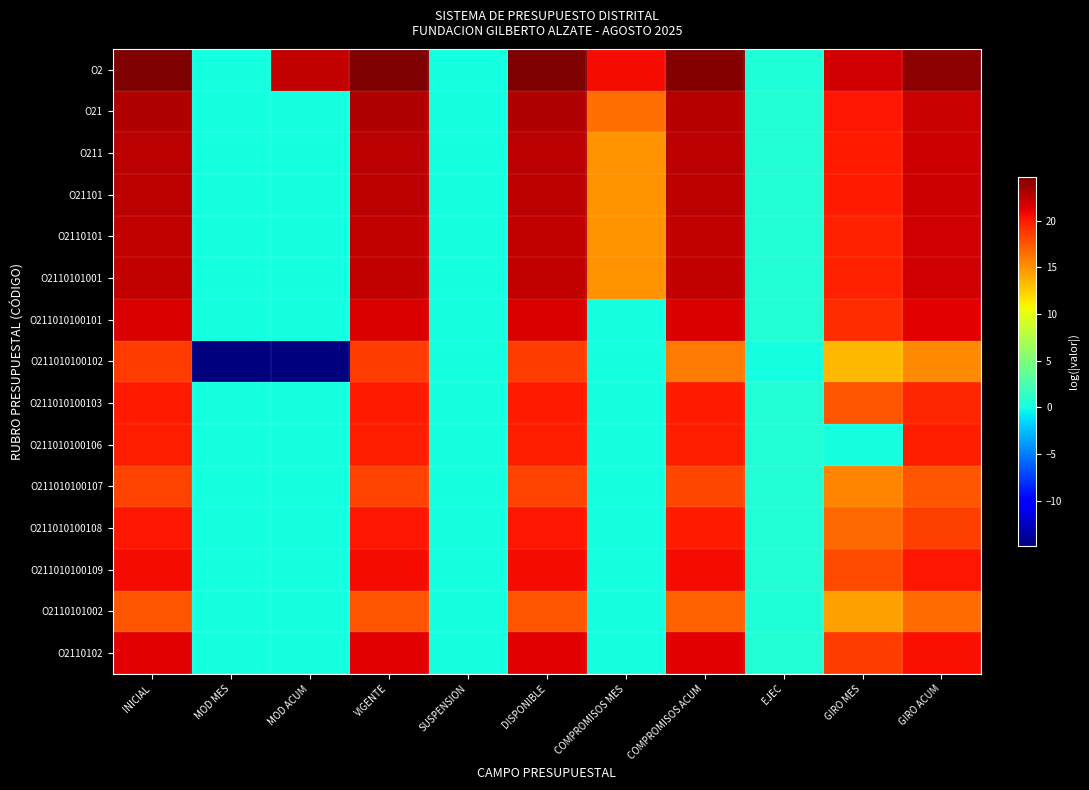

Rank the series at MOD ACUM from lowest to highest value.

O211010100102, O21, O211, O21101, O2110101, O2110101001, O211010100101, O211010100103, O211010100106, O211010100107, O211010100108, O211010100109, O2110101002, O2110102, O2